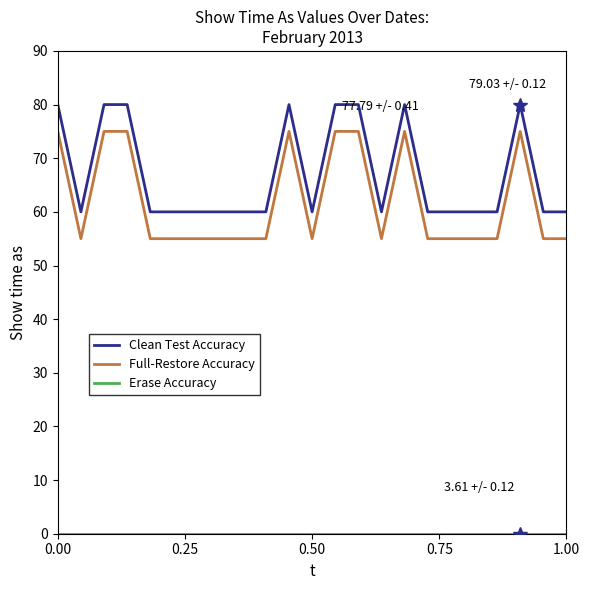

True or false: Full-Restore Accuracy and Clean Test Accuracy intersect in this chart.

False